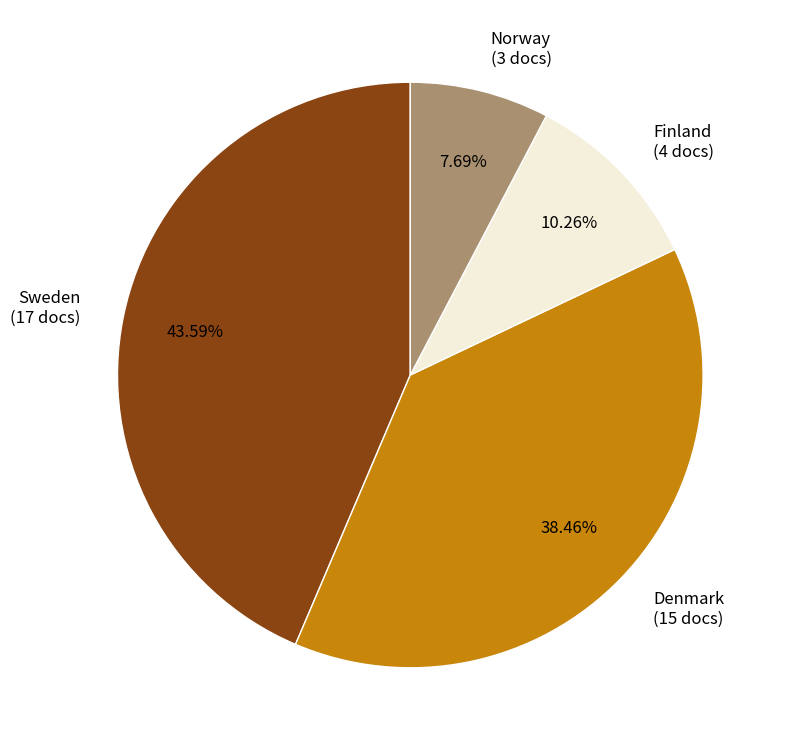

Is there any slice that represents more than half of the pie?

No